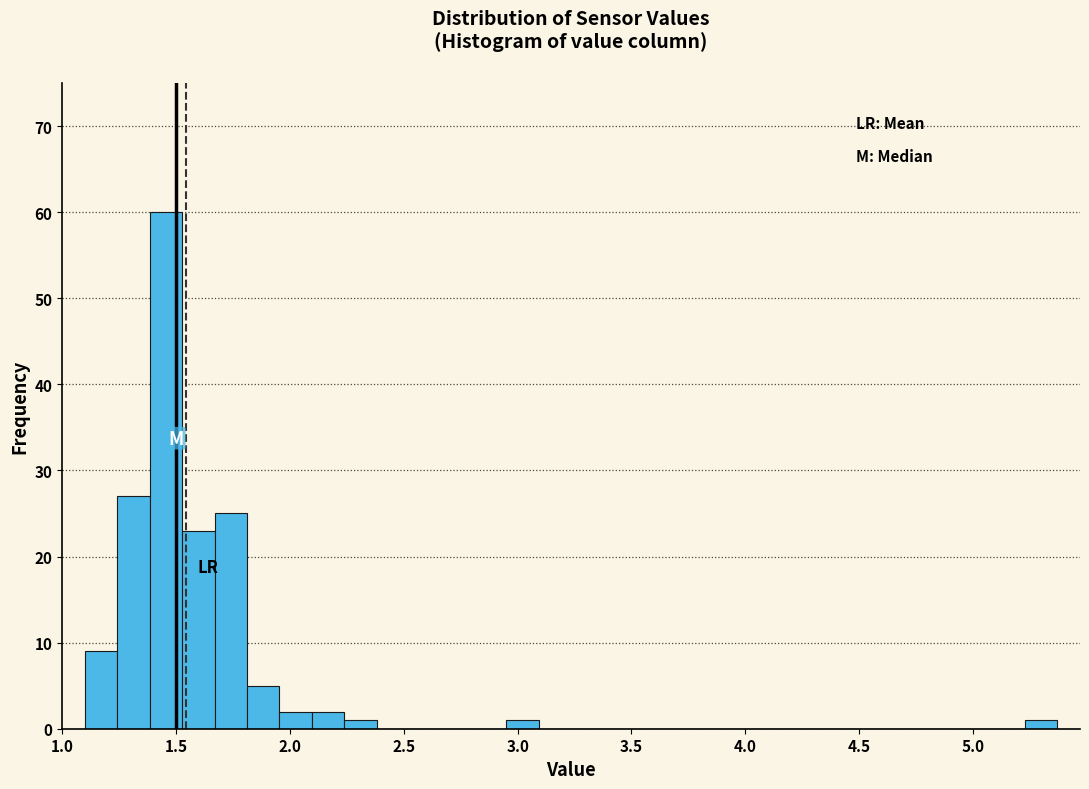

Around what value on the x-axis is the tallest bar? Give the approximate position of its centre, as read against the axis.

1.45